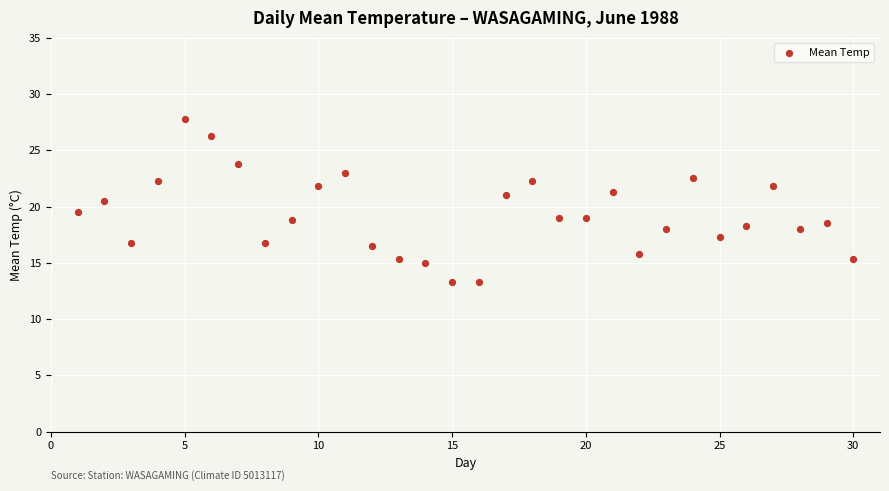

What is the range of Y values (max minus min)?

14.5